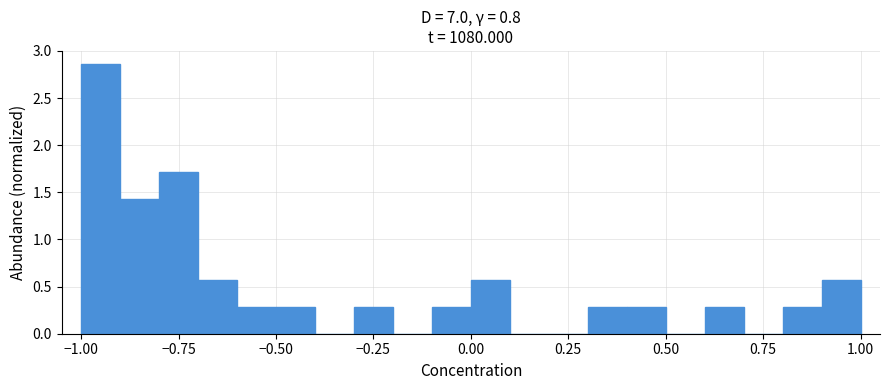

Read against the x-axis, roughly where is the centre of the tallest bar?

-0.95